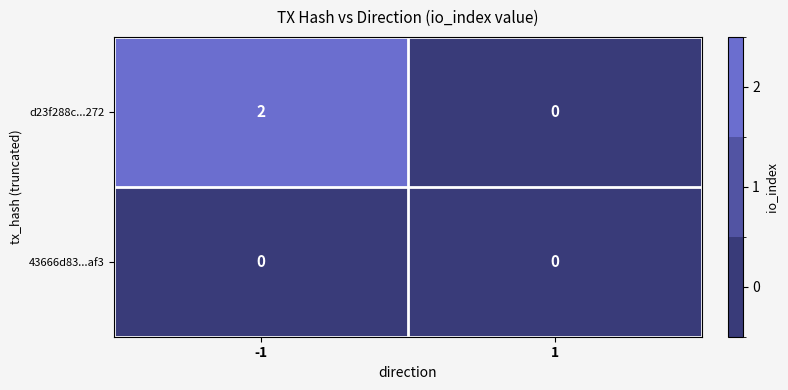

Which series has the largest total across all categories?

d23f288c...272